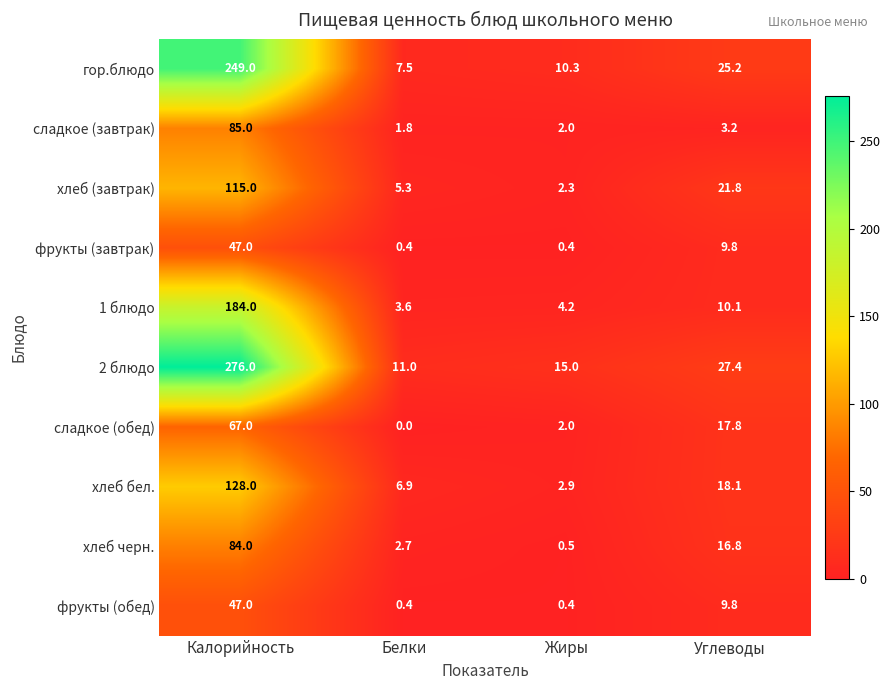

Where is фрукты (обед) nearest to the value 23?

Углеводы